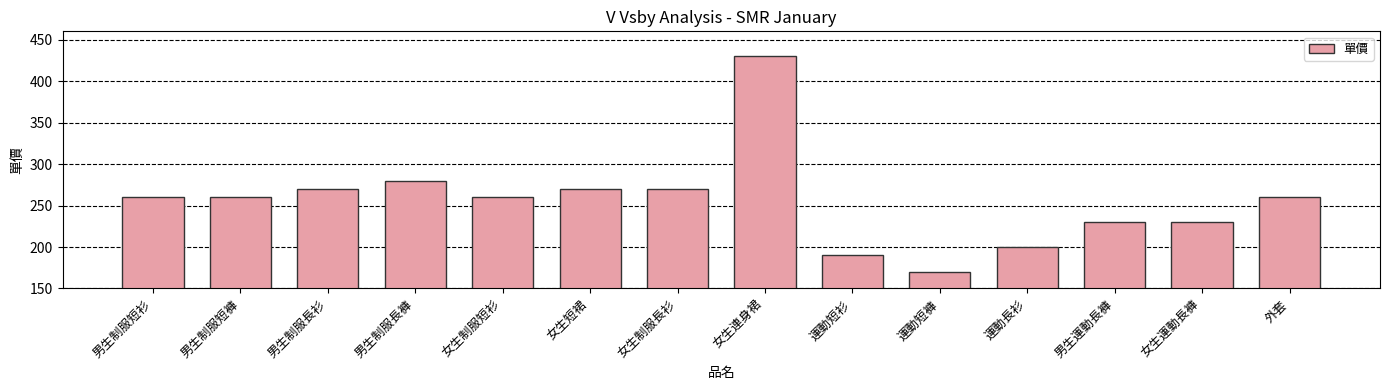

Is it true that the value at 運動長衫 is 86?

False